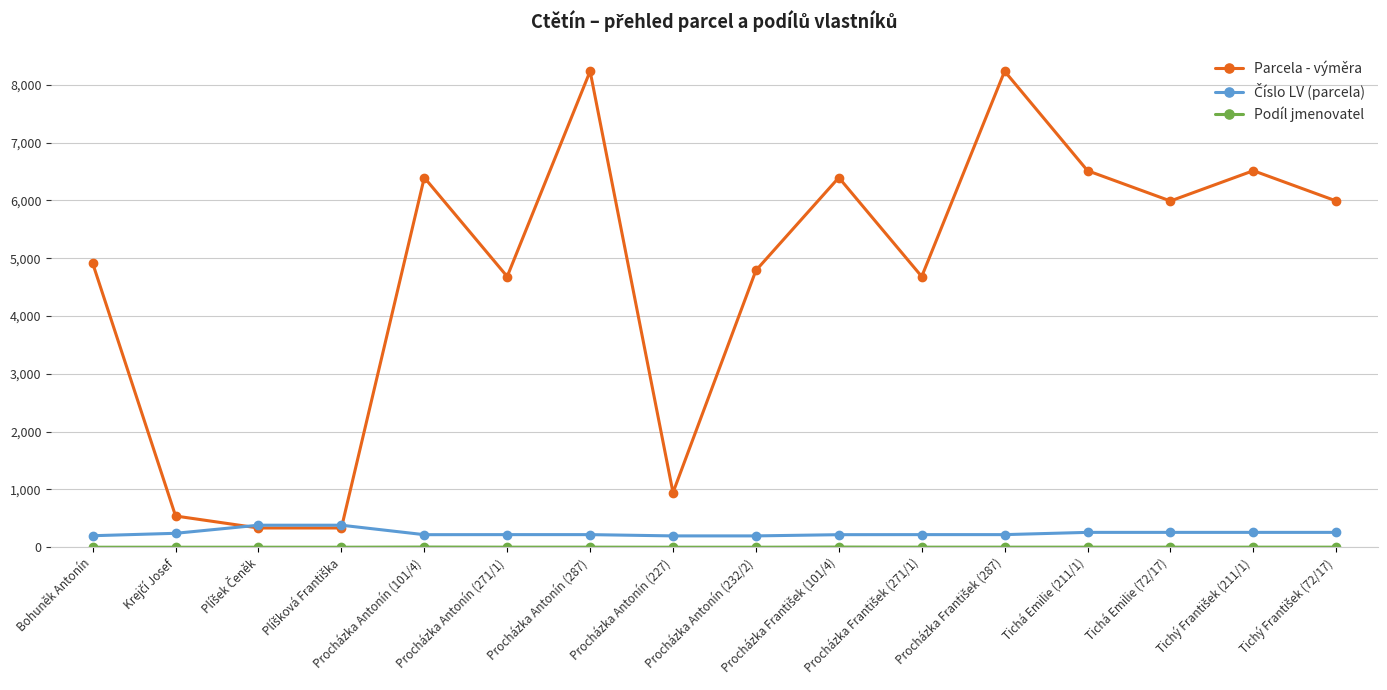

What is the value of the Parcela - výměra point at the 1st from the left?

4914